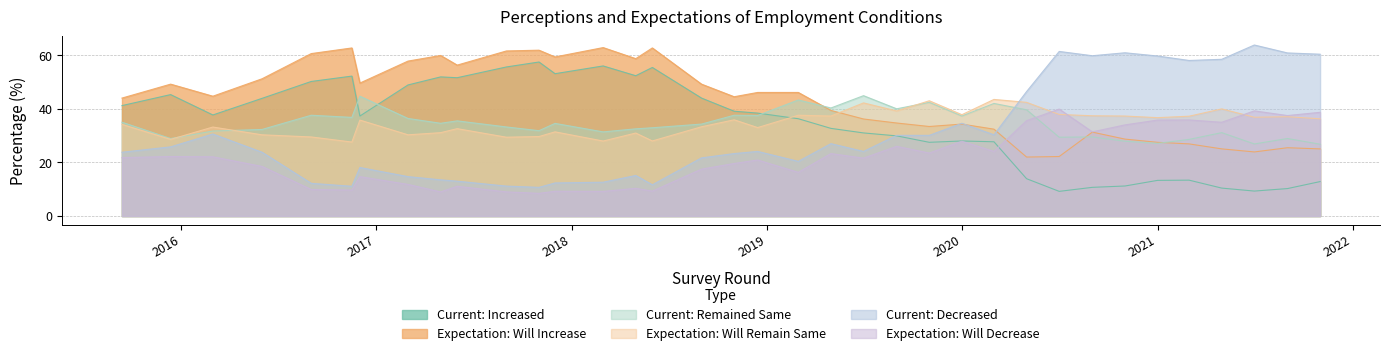

What is the minimum value shown in the chart?

8.5